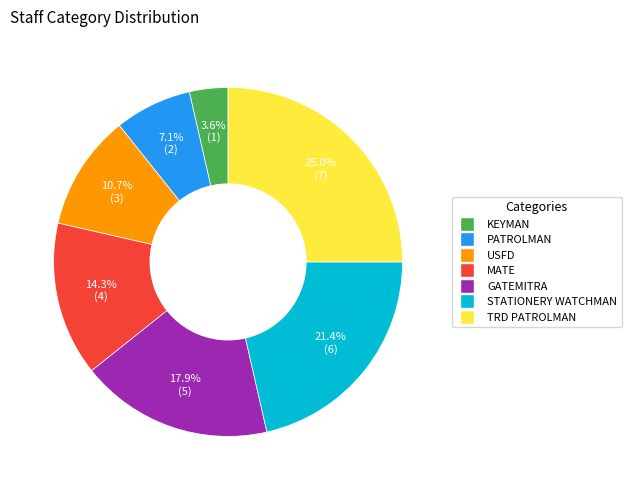

Do KEYMAN and USFD together represent more than half of the pie?

No